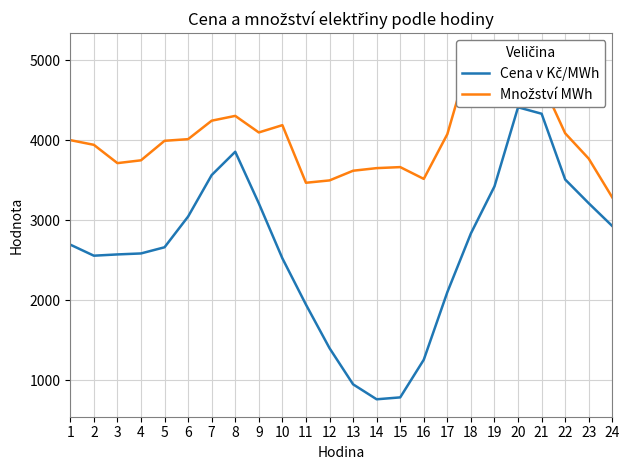

The value of Cena v Kč/MWh at 19 is 1738.2. True or false?

False